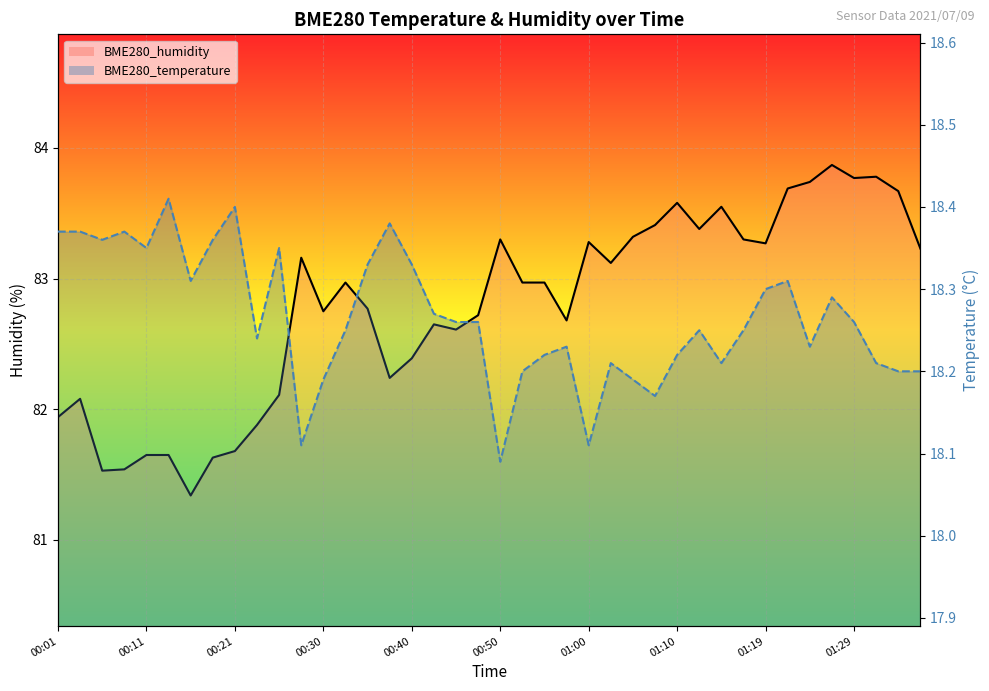

True or false: BME280_humidity (line) and BME280_temperature (line) cross at least once.

False